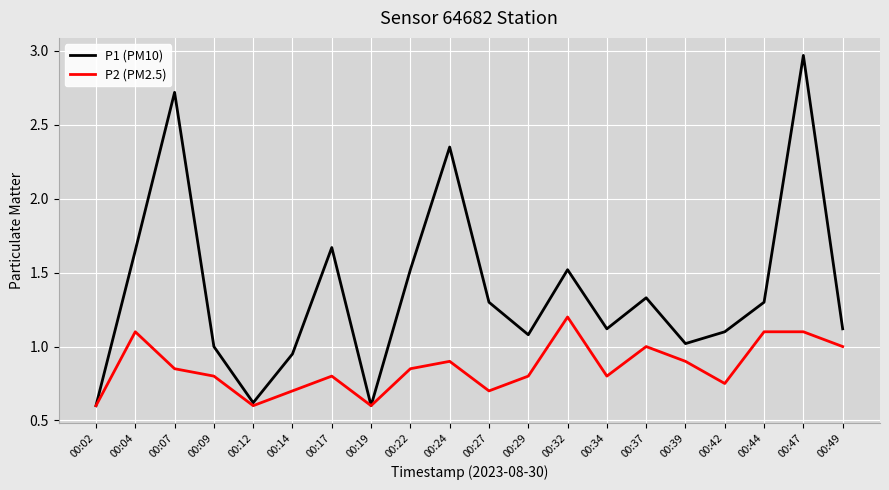

What are all the series names shown in the legend?

P1 (PM10), P2 (PM2.5)